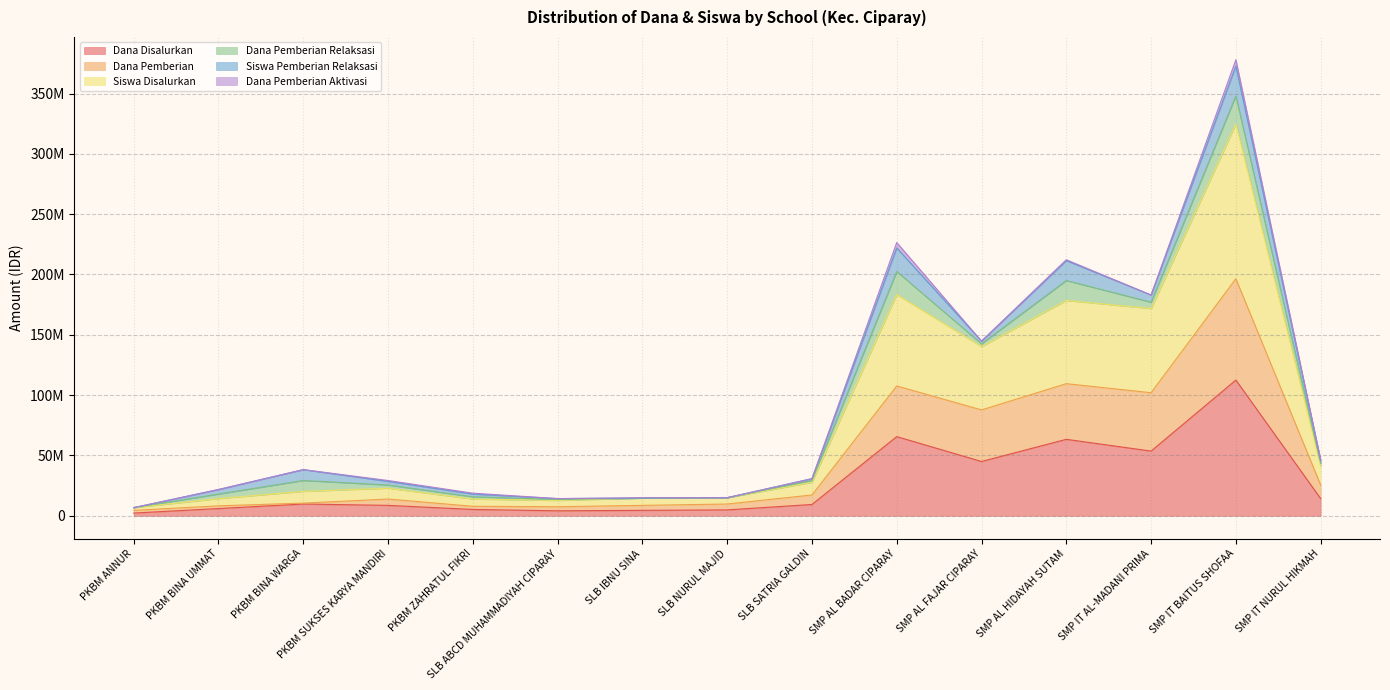

What are all the series names shown in the legend?

Dana Disalurkan, Dana Pemberian, Siswa Disalurkan, Dana Pemberian Relaksasi, Siswa Pemberian Relaksasi, Dana Pemberian Aktivasi